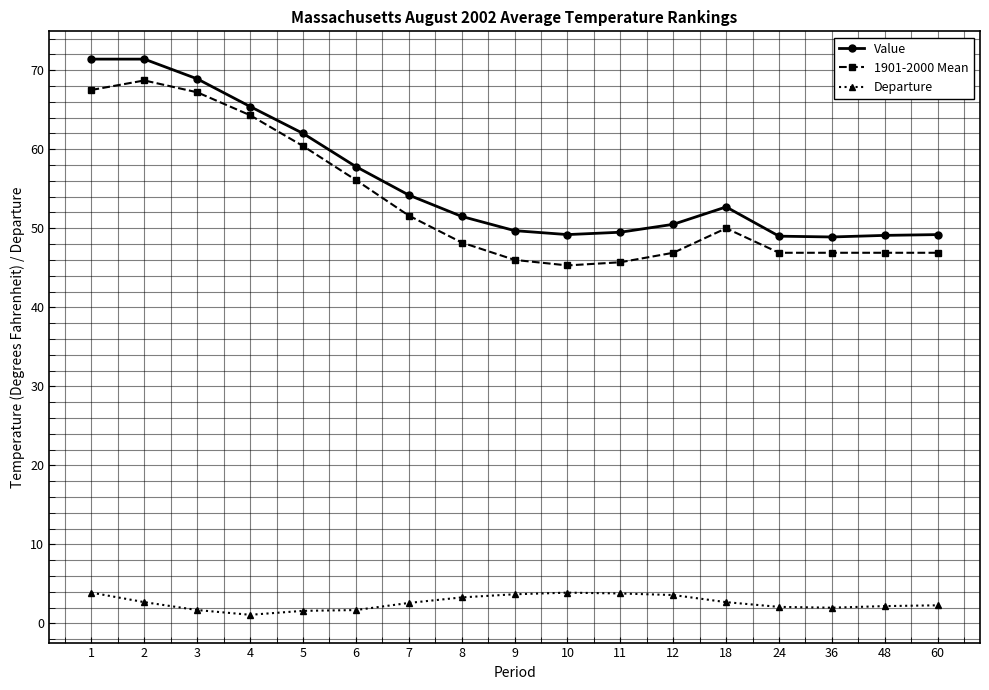

What is the smallest value displayed?

1.1